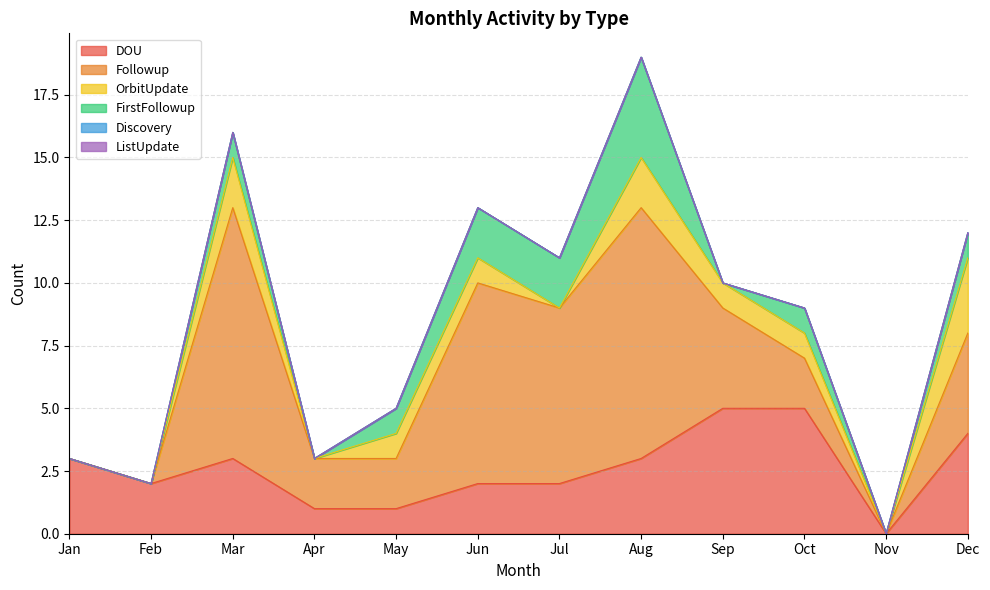

True or false: Discovery and OrbitUpdate intersect in this chart.

False